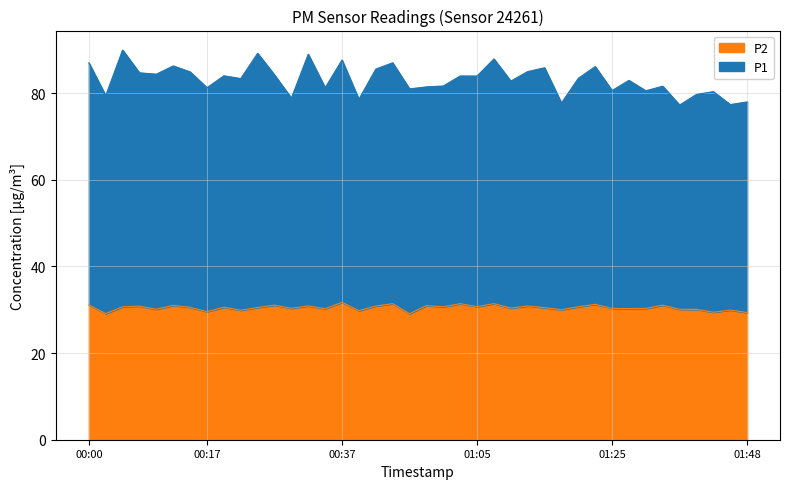

At 2024-03-08T00:12:57, list the series in order from largest to smallest.

P1, P2